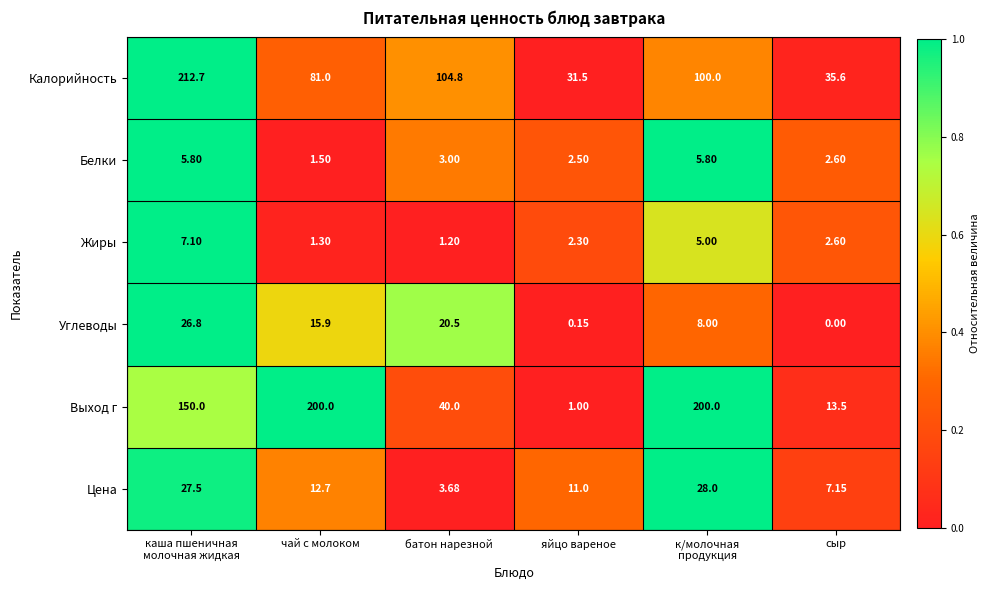

Rank the series at яйцо вареное from lowest to highest value.

Углеводы, Выход г, Жиры, Белки, Цена, Калорийность